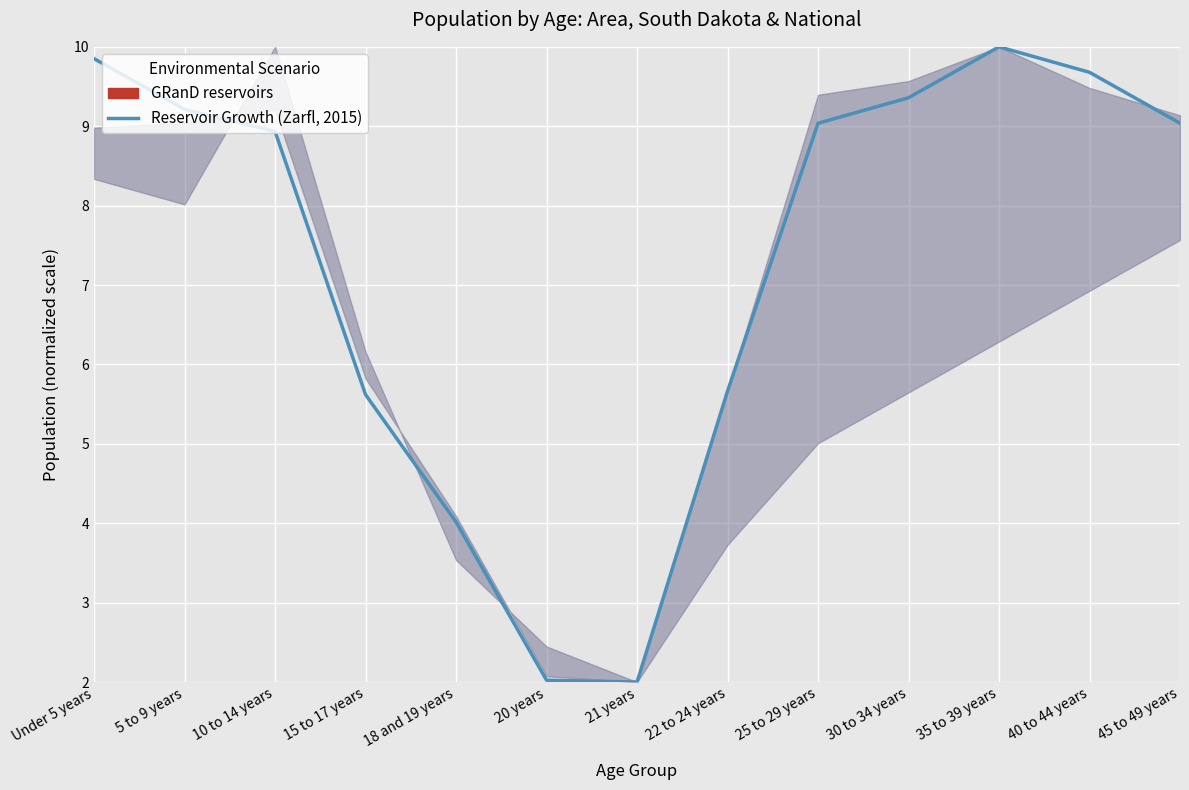

What is the average value?

7.3